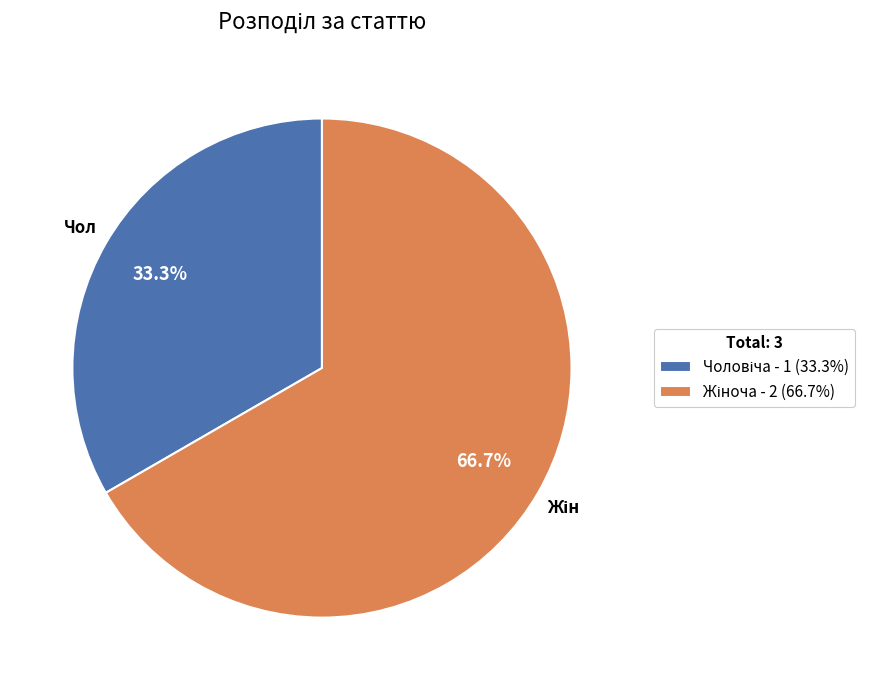

Does any single category account for the majority?

Yes